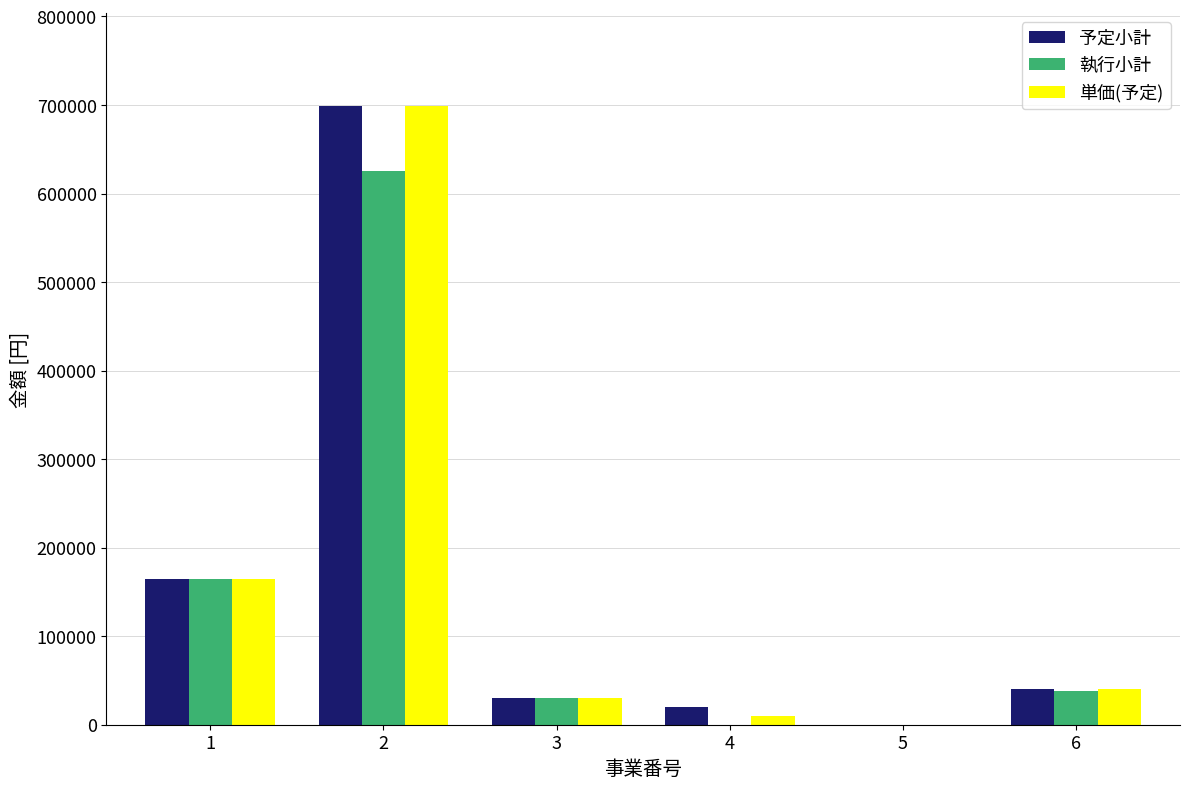

What is the maximum value shown in the chart?

698920